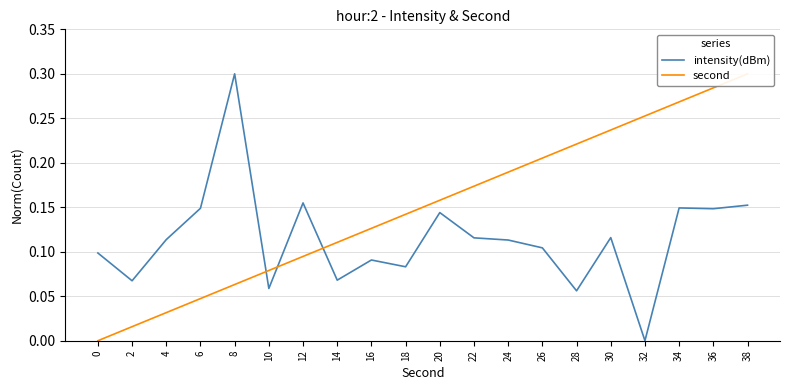

Reading left to right, extract all data points from this chart.

intensity(dBm): 0=0.1	2=0.1	4=0.1	6=0.1	8=0.3	10=0.1	12=0.2	14=0.1	16=0.1	18=0.1	20=0.1	22=0.1	24=0.1	26=0.1	28=0.1	30=0.1	32=0.0	34=0.1	36=0.1	38=0.2
second: 0=0.0	2=0.0	4=0.0	6=0.0	8=0.1	10=0.1	12=0.1	14=0.1	16=0.1	18=0.1	20=0.2	22=0.2	24=0.2	26=0.2	28=0.2	30=0.2	32=0.3	34=0.3	36=0.3	38=0.3